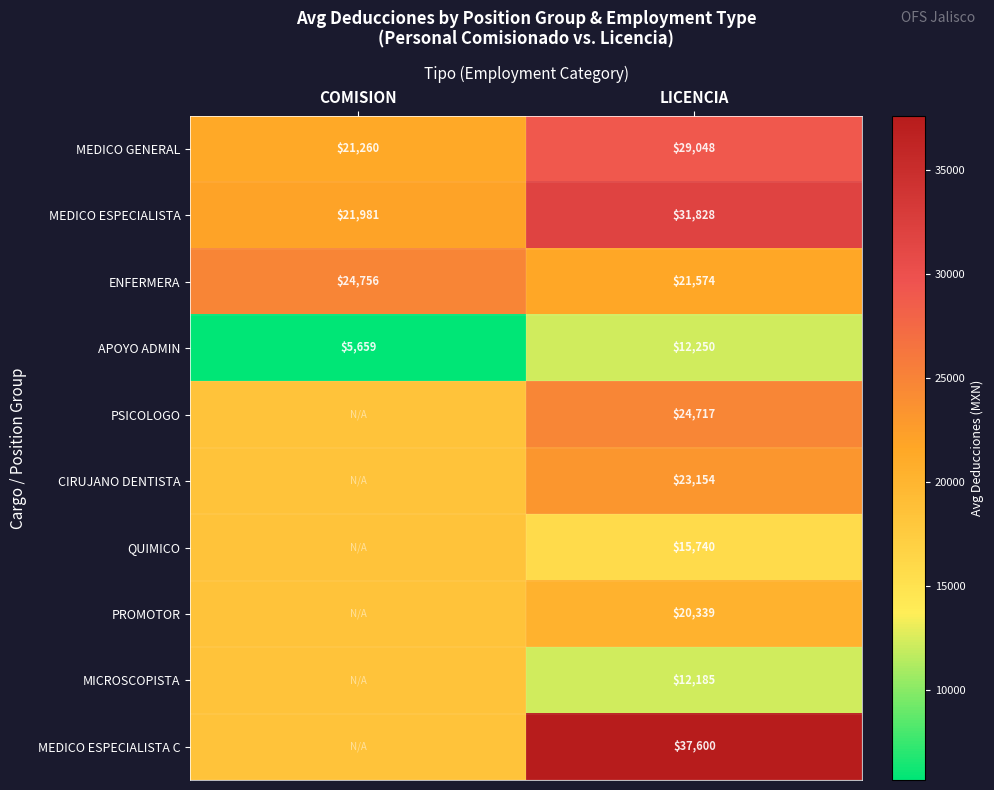

At which label does MEDICO GENERAL reach its peak?

LICENCIA